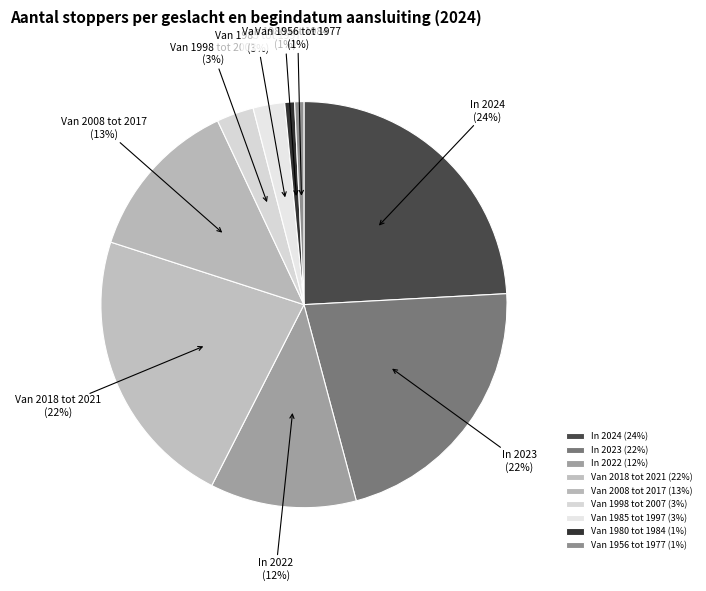

To the nearest percent, what is the combined percentage of In 2022 and Van 2008 tot 2017?

25%